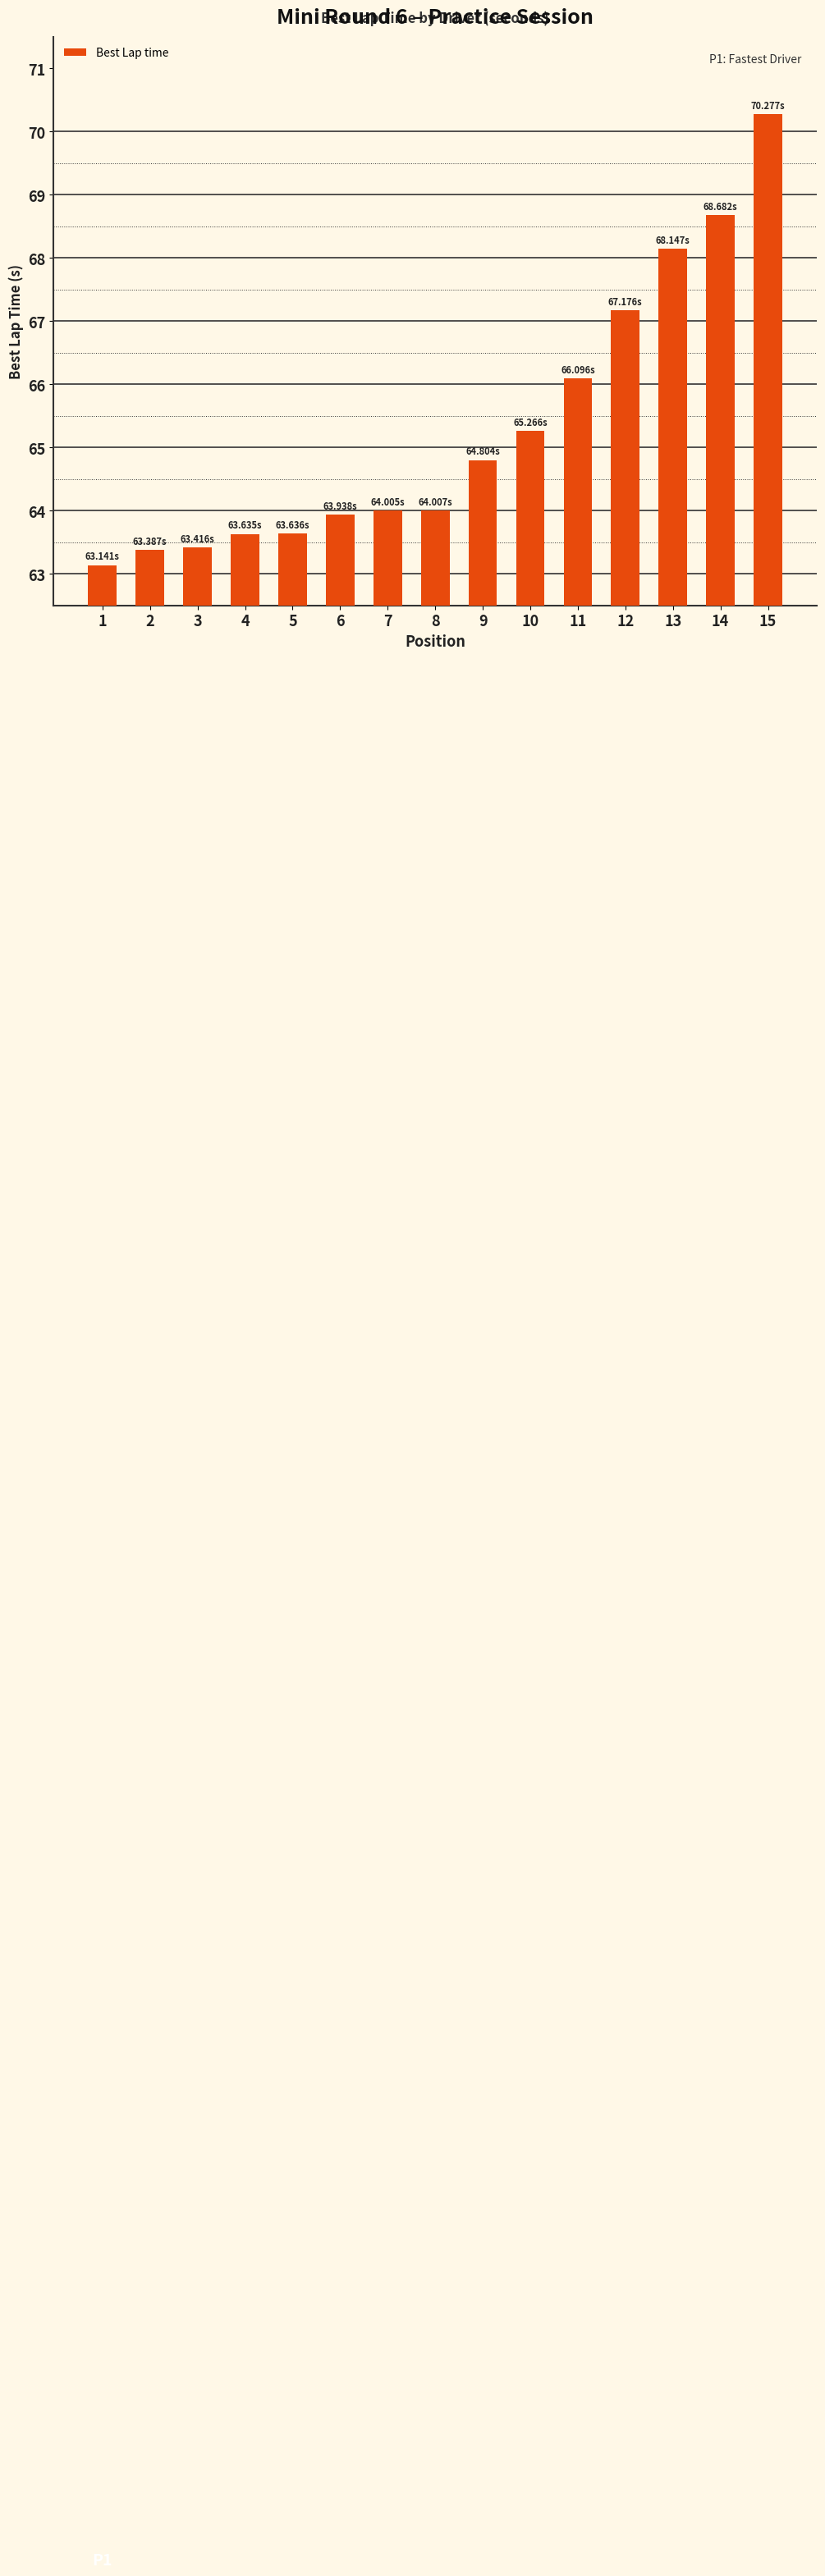

The chart shows a value of 65.3 at 10. True or false?

True